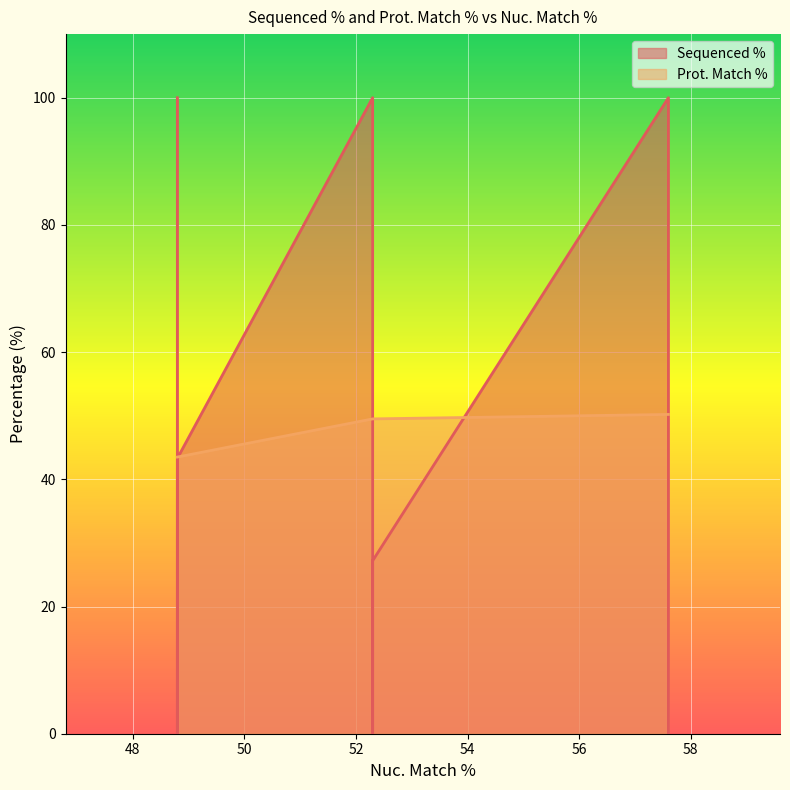

What is the average value of the Prot. Match % series?

47.7